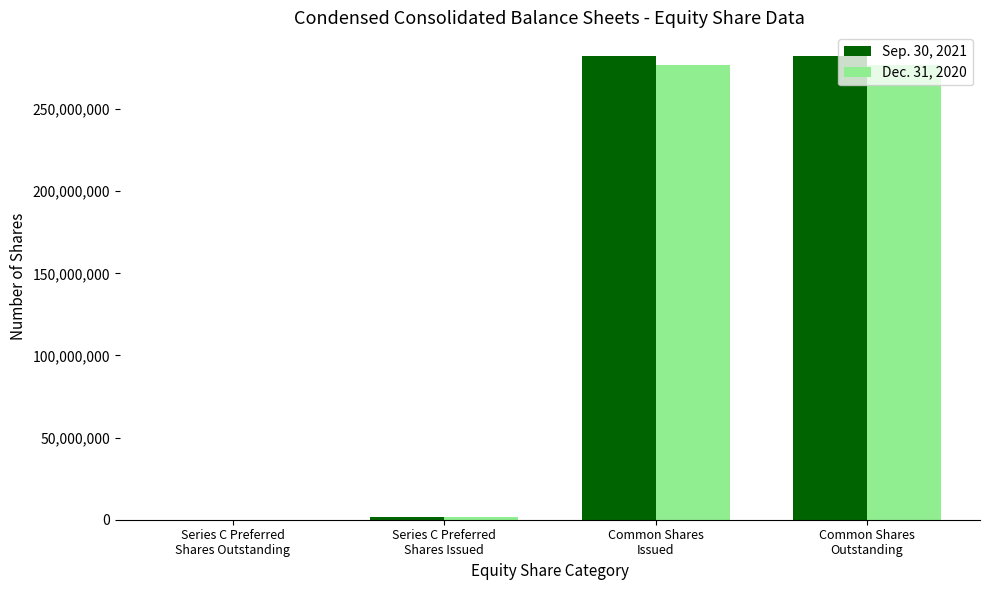

Reading left to right, extract all data points from this chart.

Sep. 30, 2021: Series C Preferred
Shares Outstanding=96770	Series C Preferred
Shares Issued=1935400	Common Shares
Issued=282638707	Common Shares
Outstanding=282638707
Dec. 31, 2020: Series C Preferred
Shares Outstanding=96770	Series C Preferred
Shares Issued=1935400	Common Shares
Issued=277152450	Common Shares
Outstanding=277152450